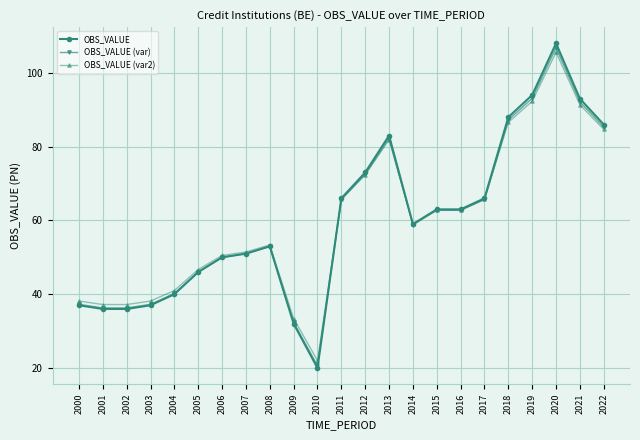

What is the spread (max minus min) of values at 2022?

1.3